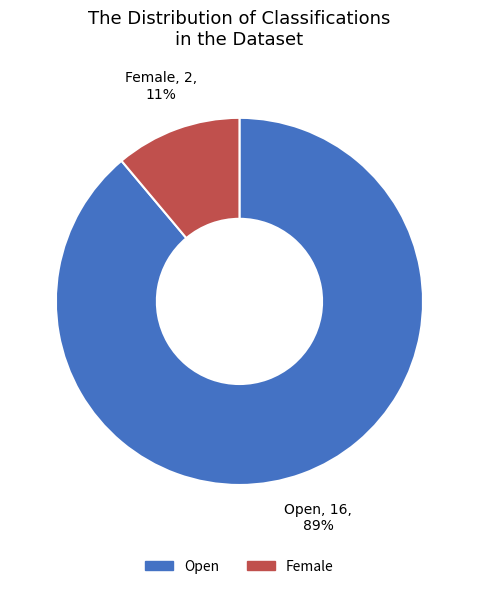

To the nearest percent, what portion does Open represent?

89%